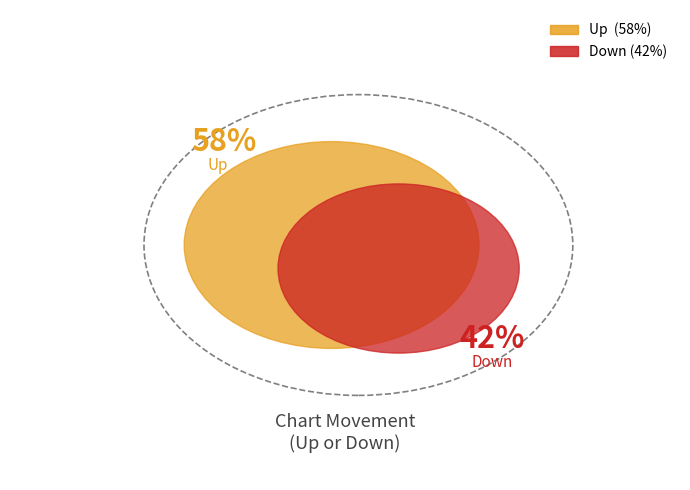

Rank the categories by value from lowest to highest.

down, up